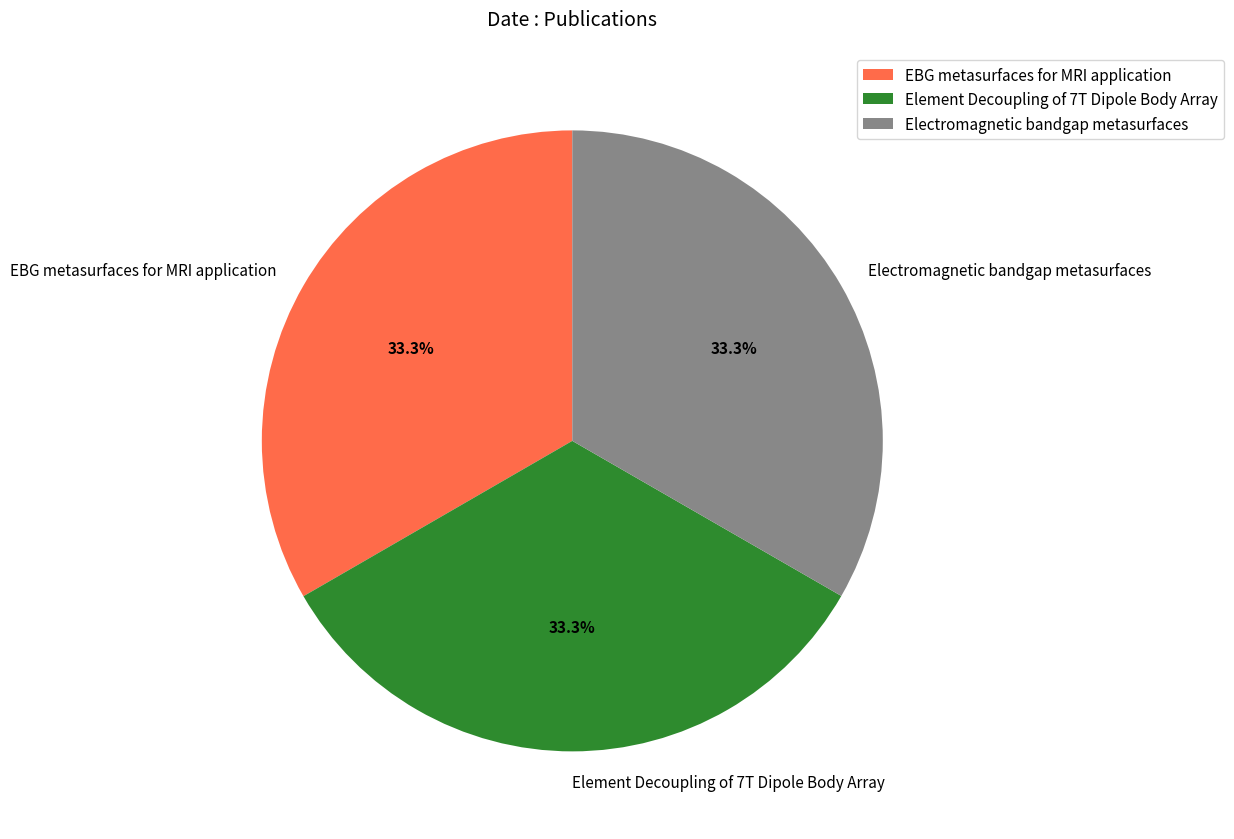

To the nearest percent, what portion does EBG metasurfaces for MRI application represent?

33%